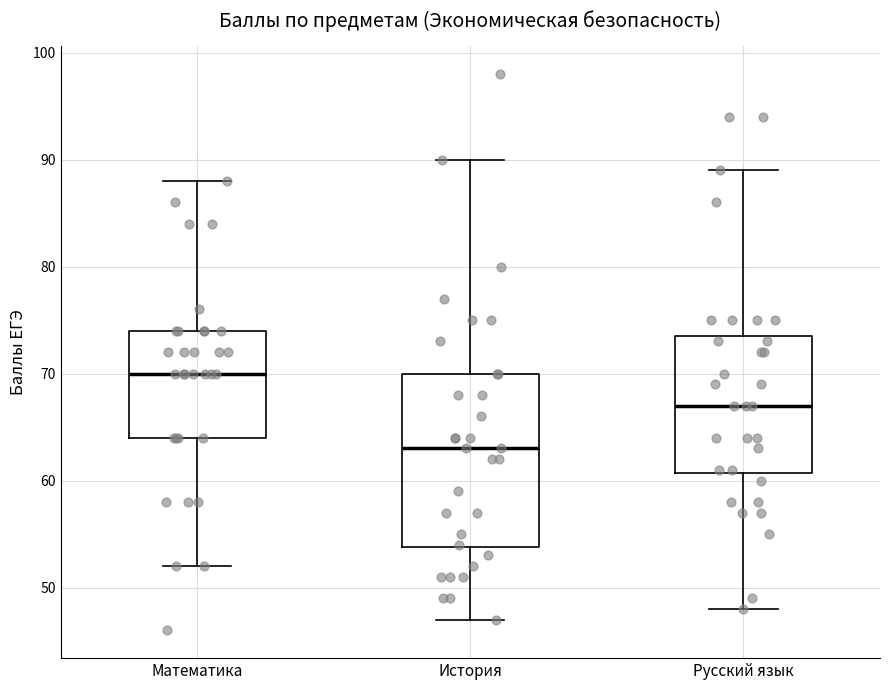

Reading left to right, read every box against the y-axis: the position of its median line, the range the box covers, and the ends of its whiskers. The values are not printed on the chart, so give them approximately, as read against the axis.

Математика: median 70, box 64 to 74, whiskers 52 to 88
История: median 63, box 54 to 70, whiskers 47 to 90
Русский язык: median 67, box 61 to 74, whiskers 48 to 89